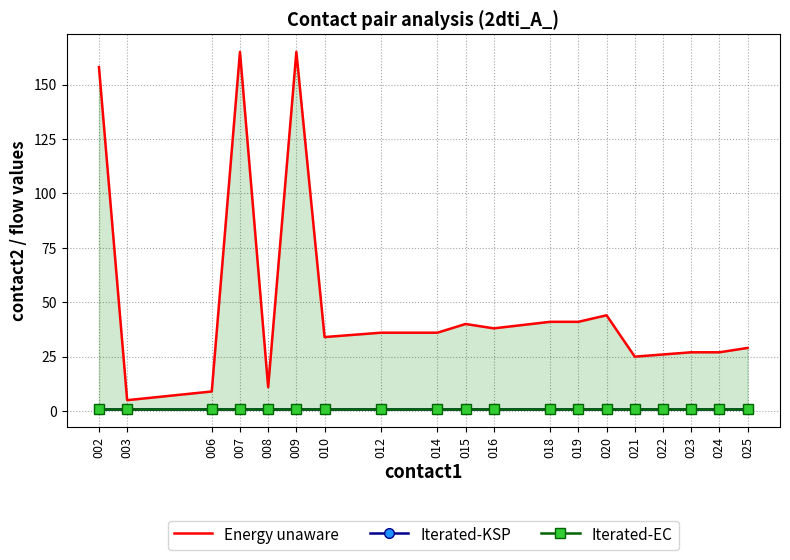

What is the difference between the highest and lowest values at 020?

43